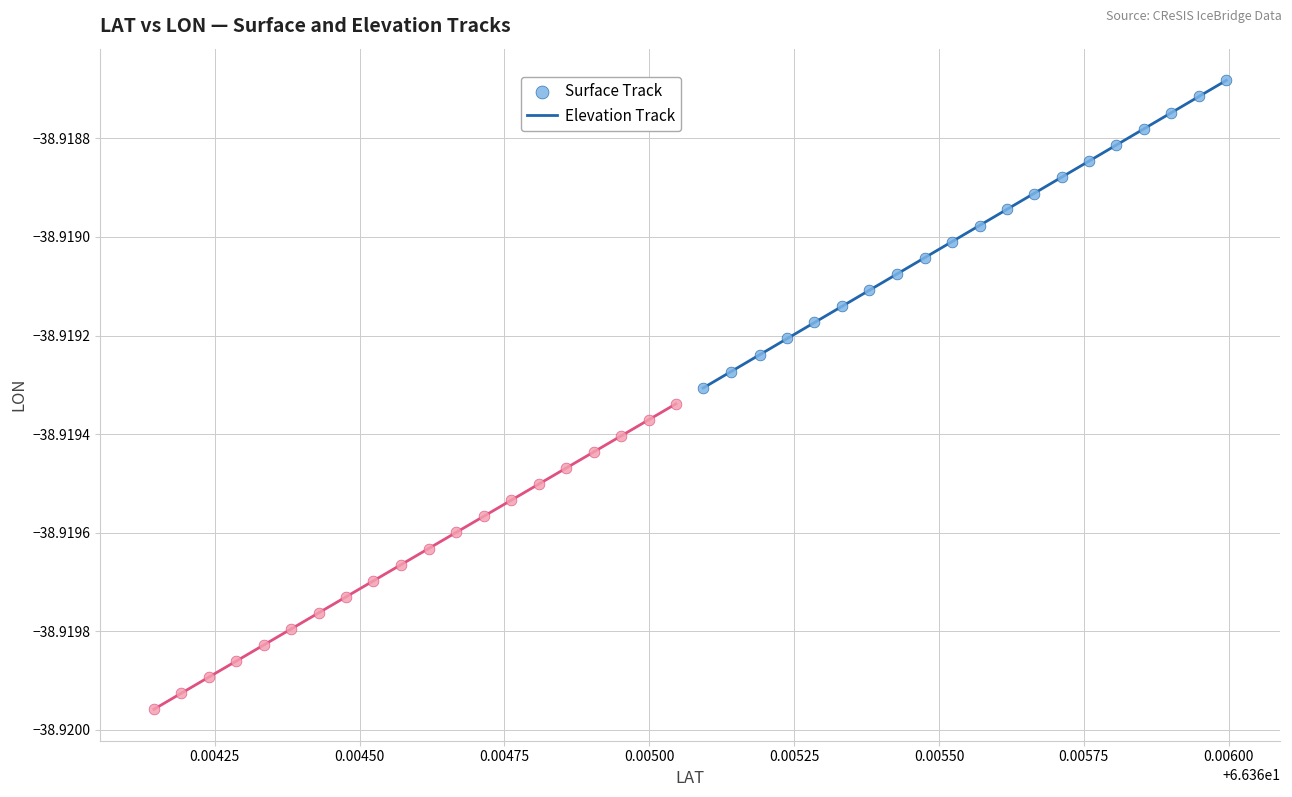

Which series contains the highest Y value?

Surface Track